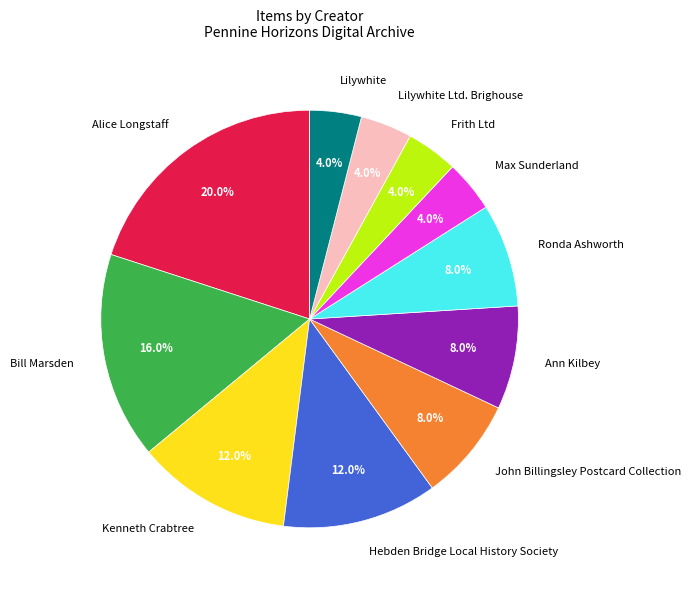

How many slices are in this pie chart?

11